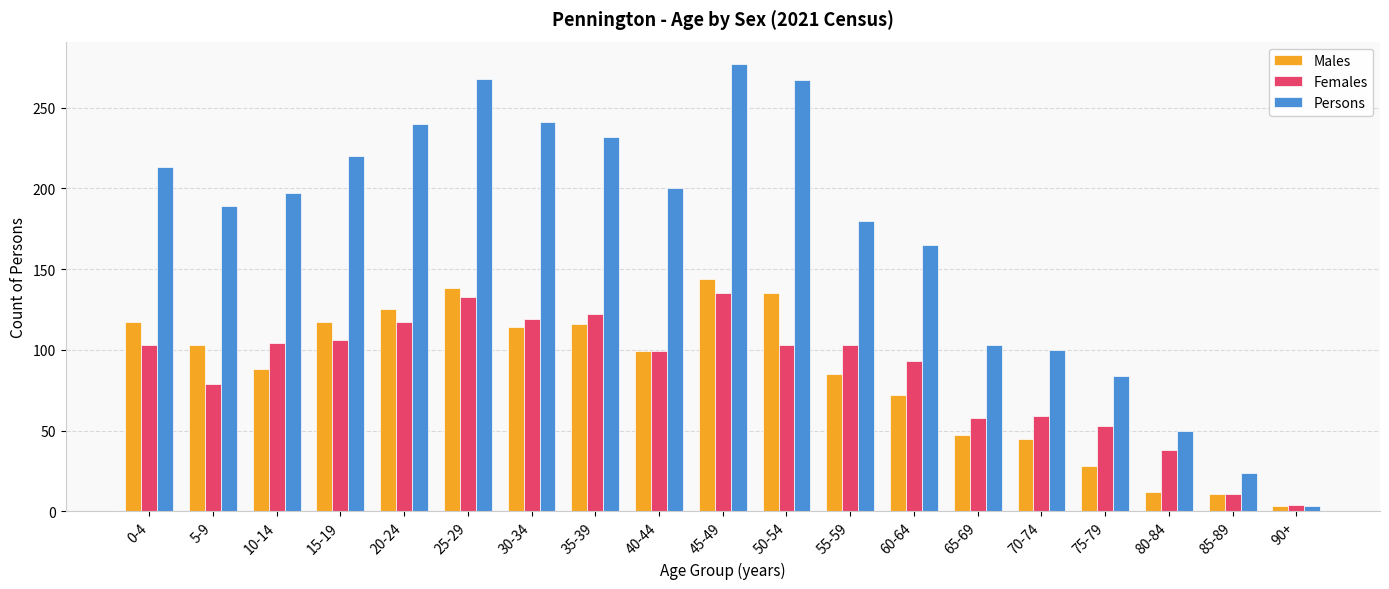

What is the label of the 1st bar from the left?

0-4